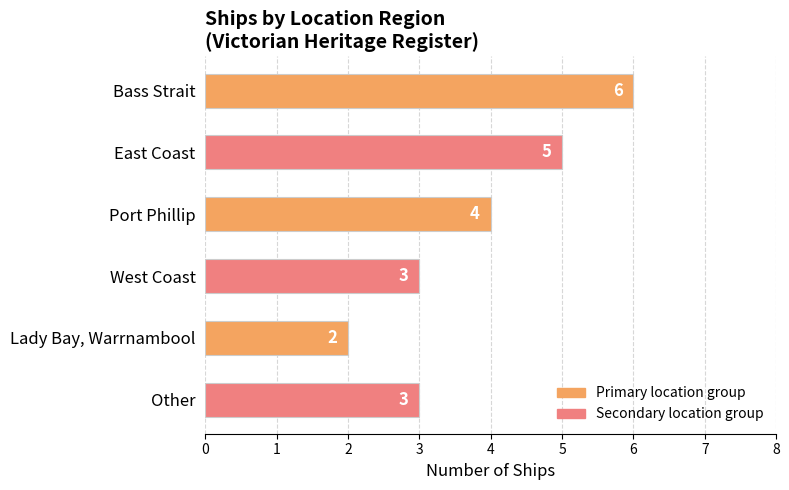

Are the bars horizontal?

Yes